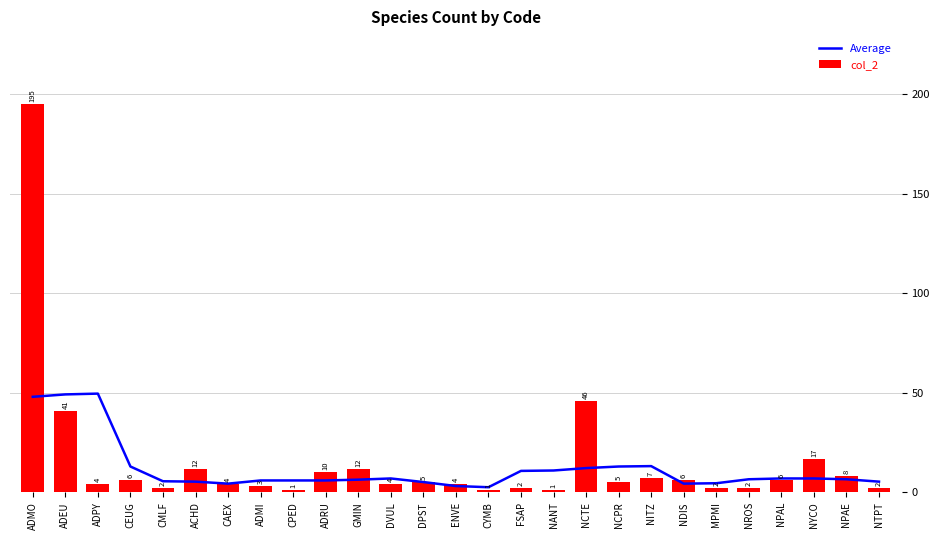

What is the minimum value shown in the chart?

1.0